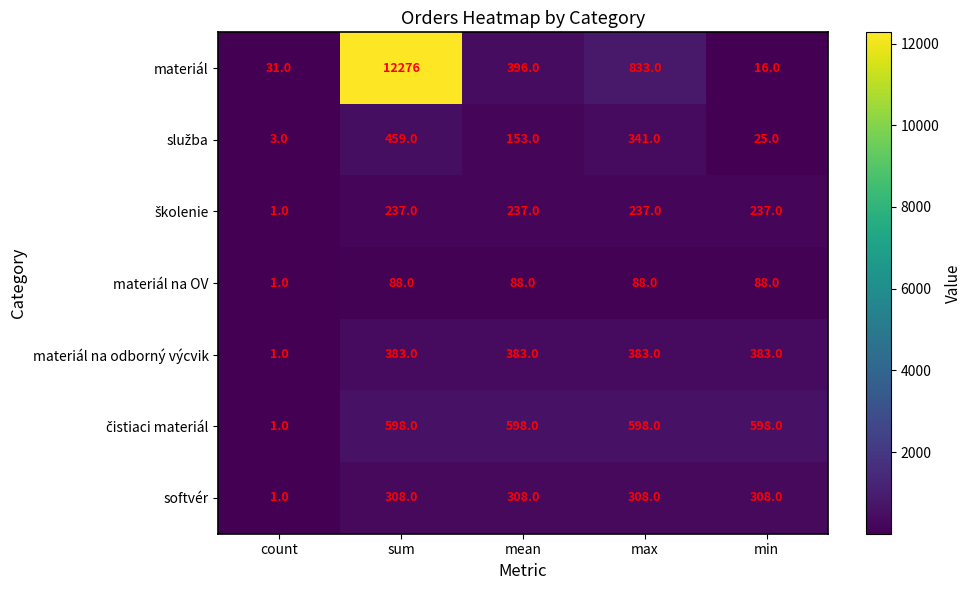

Which series has the widest spread of values?

materiál